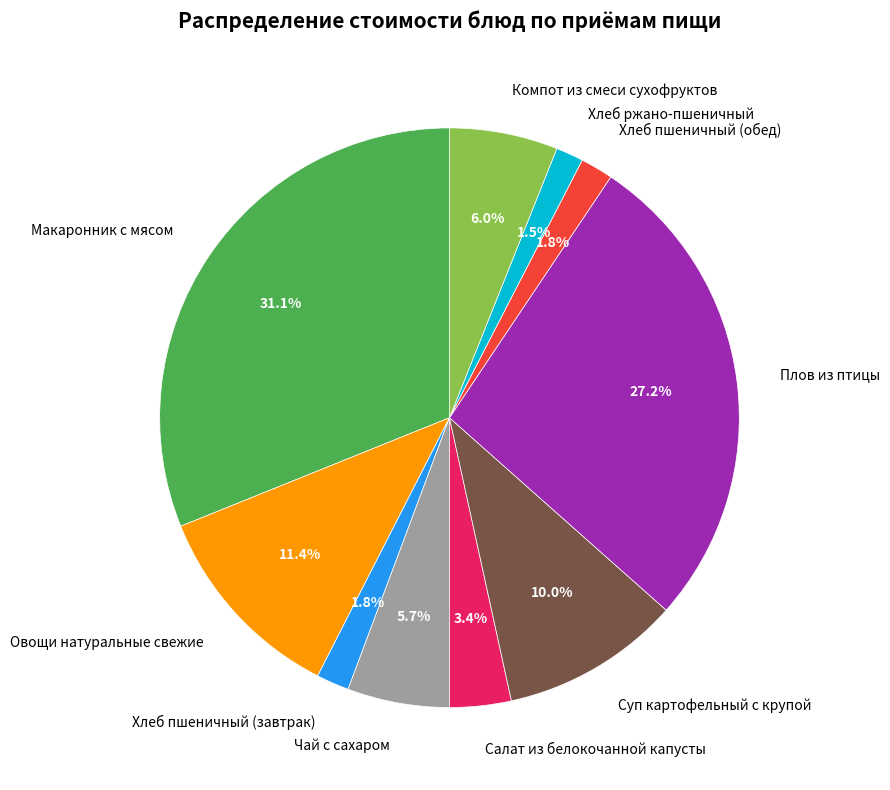

What percentage do Суп картофельный с крупой and Хлеб пшеничный (завтрак) together represent?

11.8%